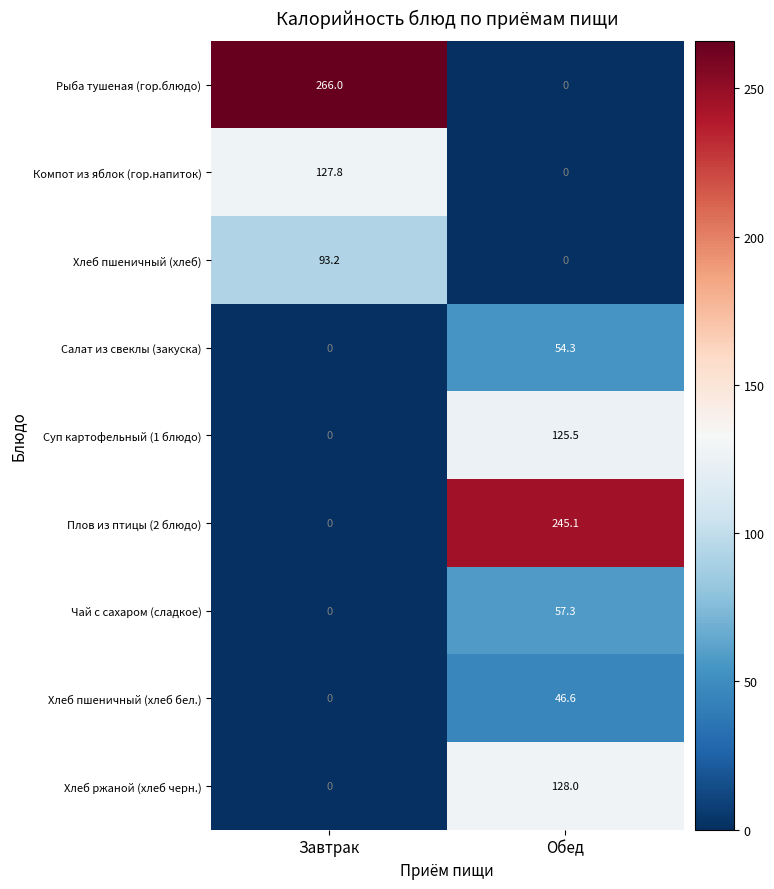

Which series has the largest total across all categories?

Рыба тушеная (гор.блюдо)